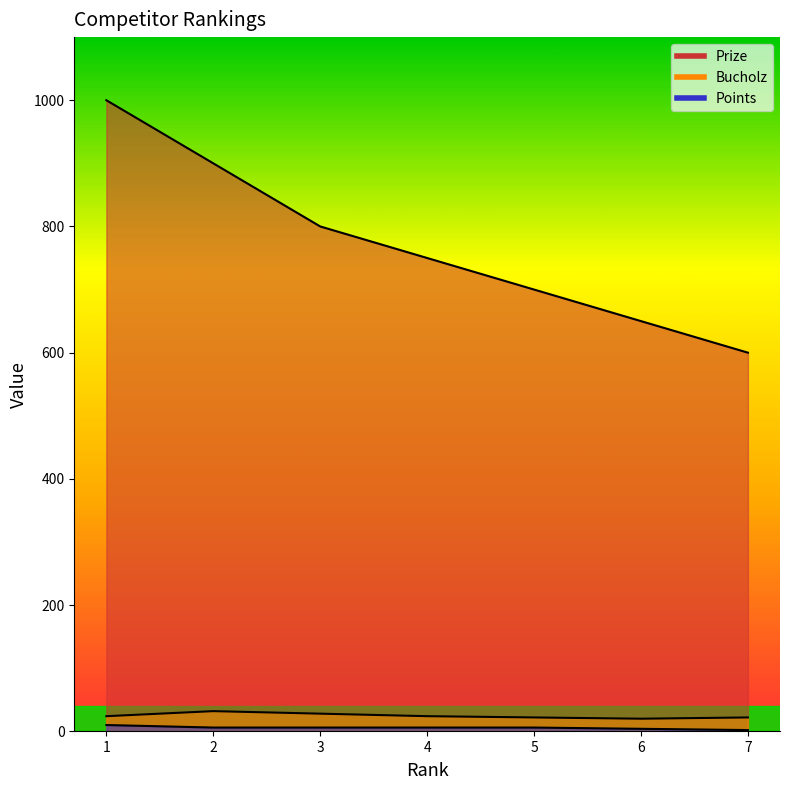

How many lines are shown in the chart?

3